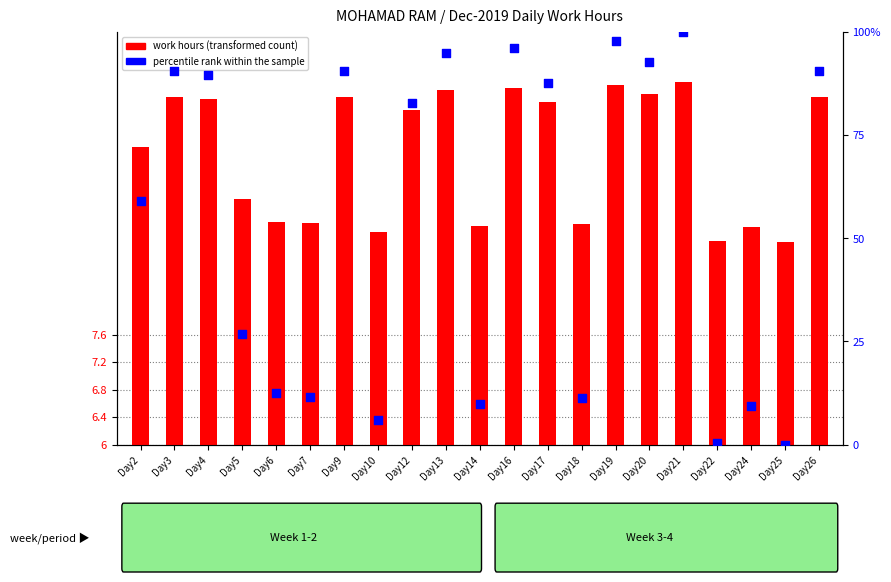

What are all the series names shown in the legend?

work hours (transformed count), percentile rank within the sample